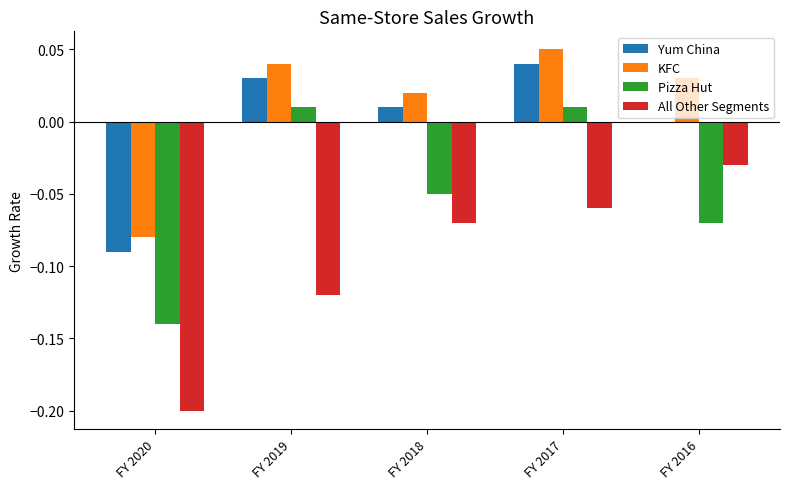

Is the value of All Other Segments at FY 2019 greater than the value of KFC at FY 2016?

No